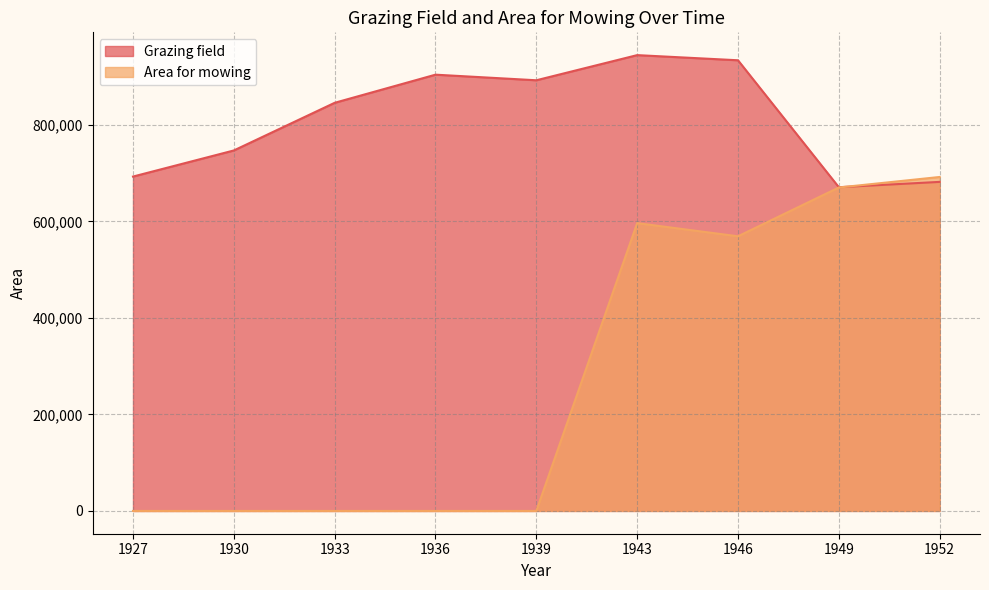

Which series changed the most between 1943 and 1949?

Grazing field